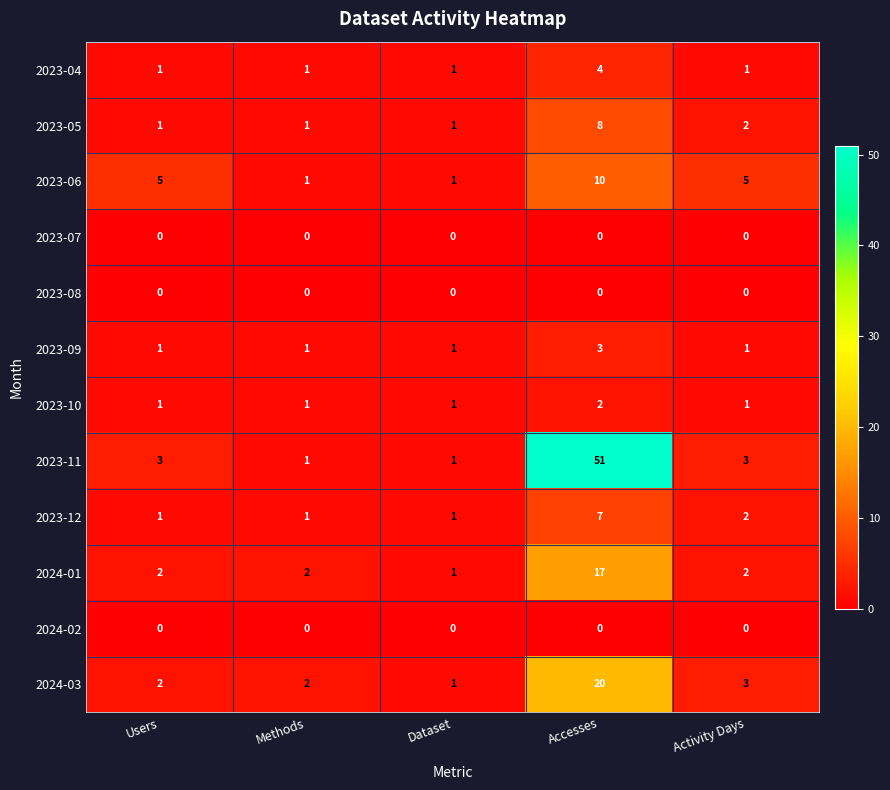

Which series has the largest total across all categories?

2023-11